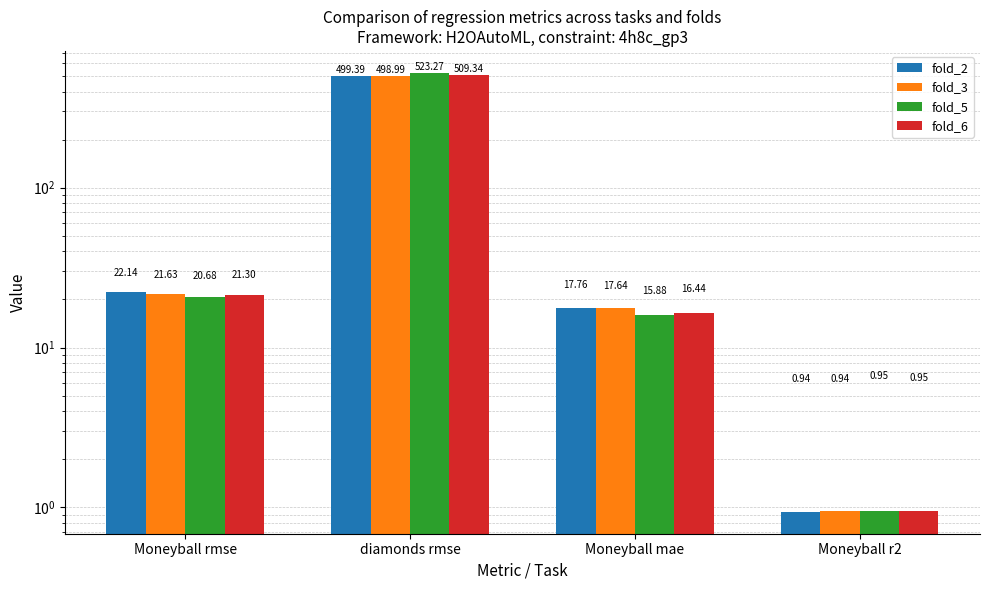

Which category has the highest value in the fold_2 series?

diamonds rmse